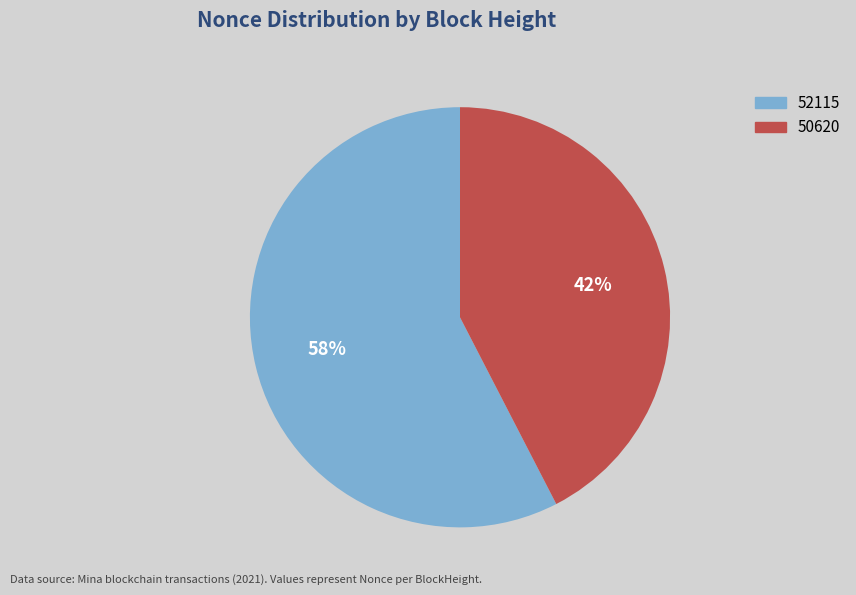

To the nearest percent, what is the average slice percentage?

50%